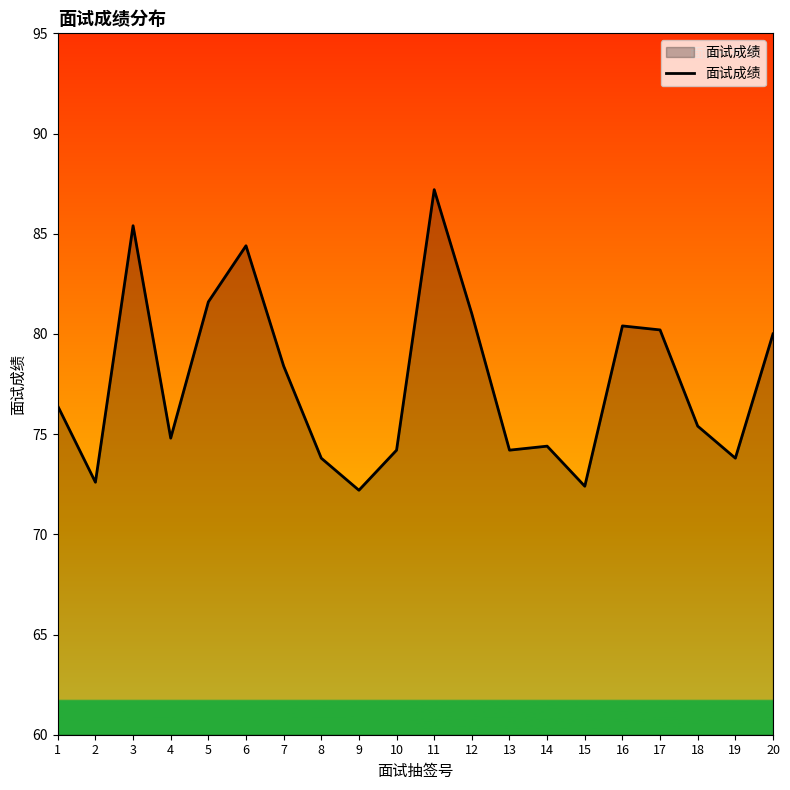

Where does the data first go above 76?

1